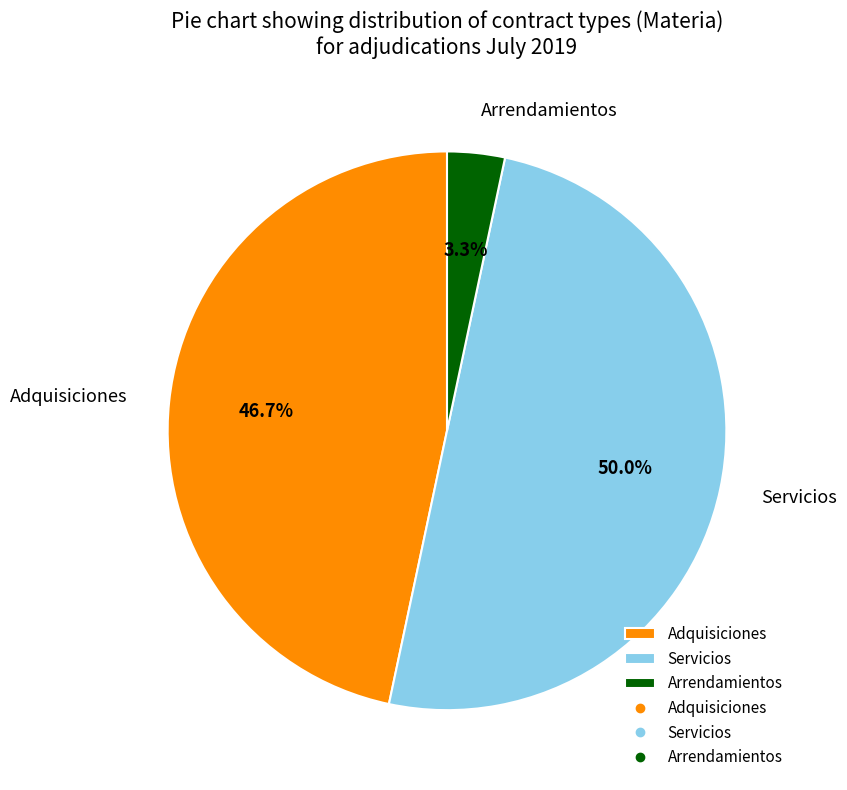

Is Adquisiciones the majority of the pie?

No